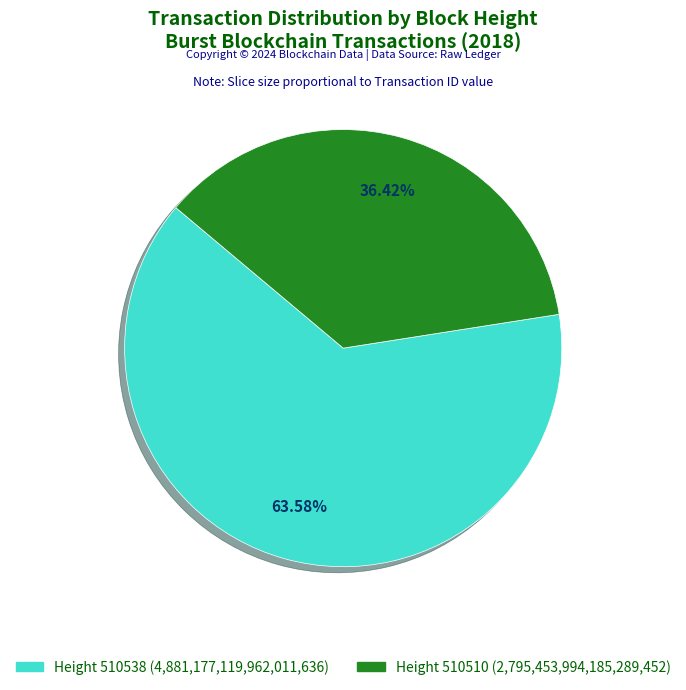

Does any single category account for the majority?

Yes